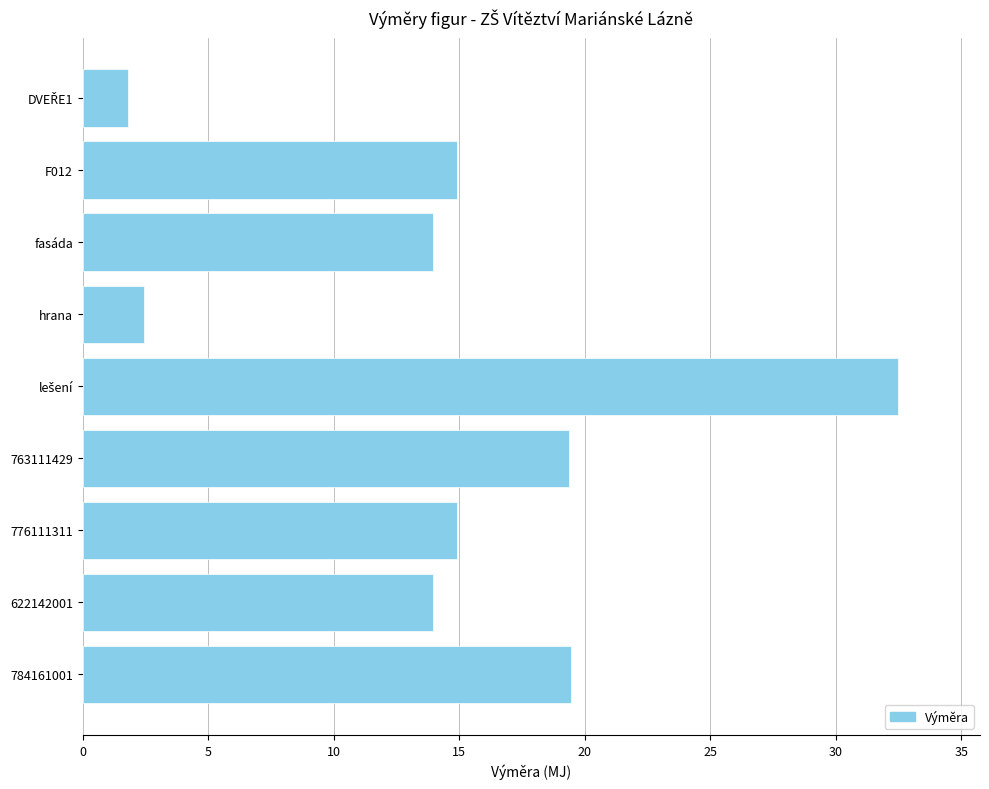

What is the greatest value displayed?

32.5